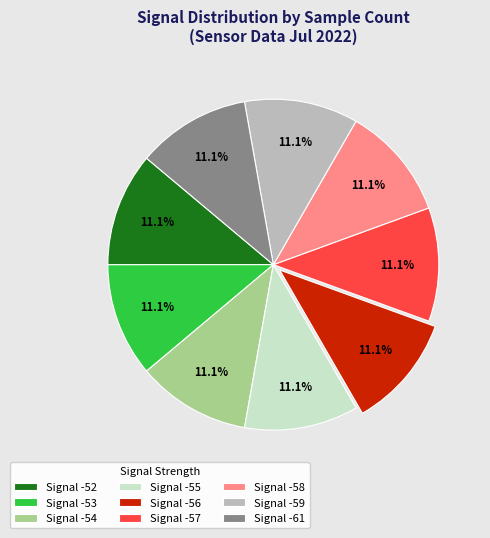

Approximately how many times larger is the value at Signal -57 compared to Signal -56?

1.0